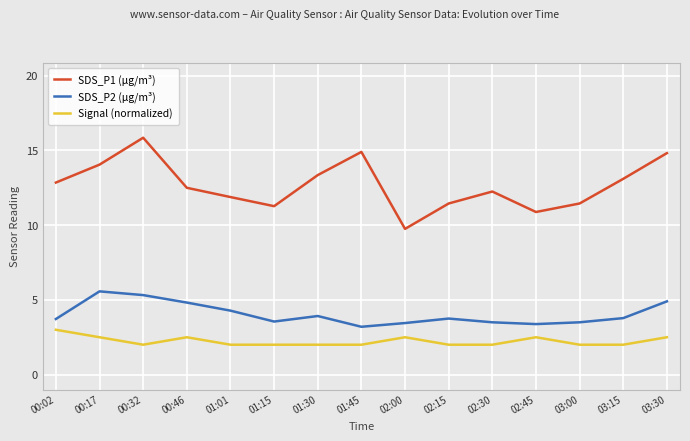

What position from the left is 00:17?

2